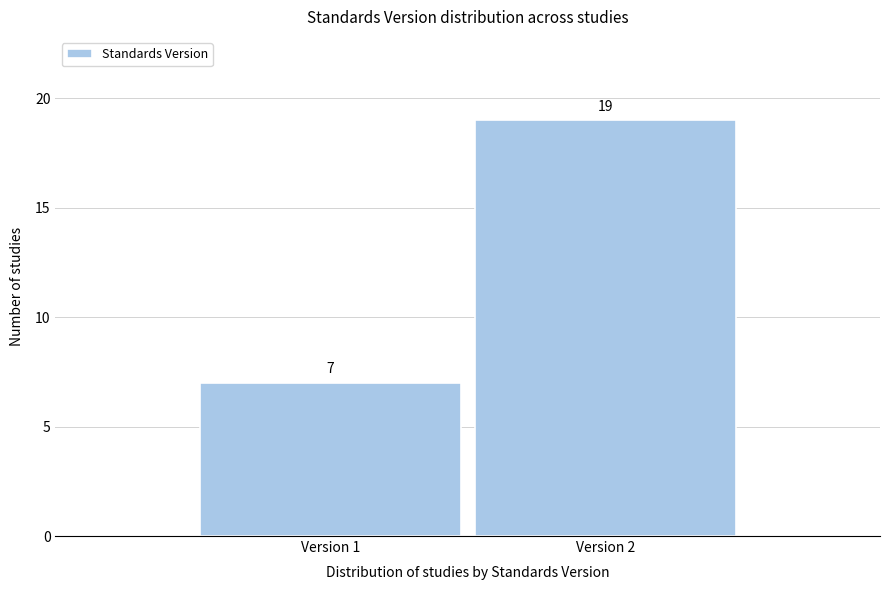

Reading right to left, what are all the values shown in this chart?

Version 2=19	Version 1=7